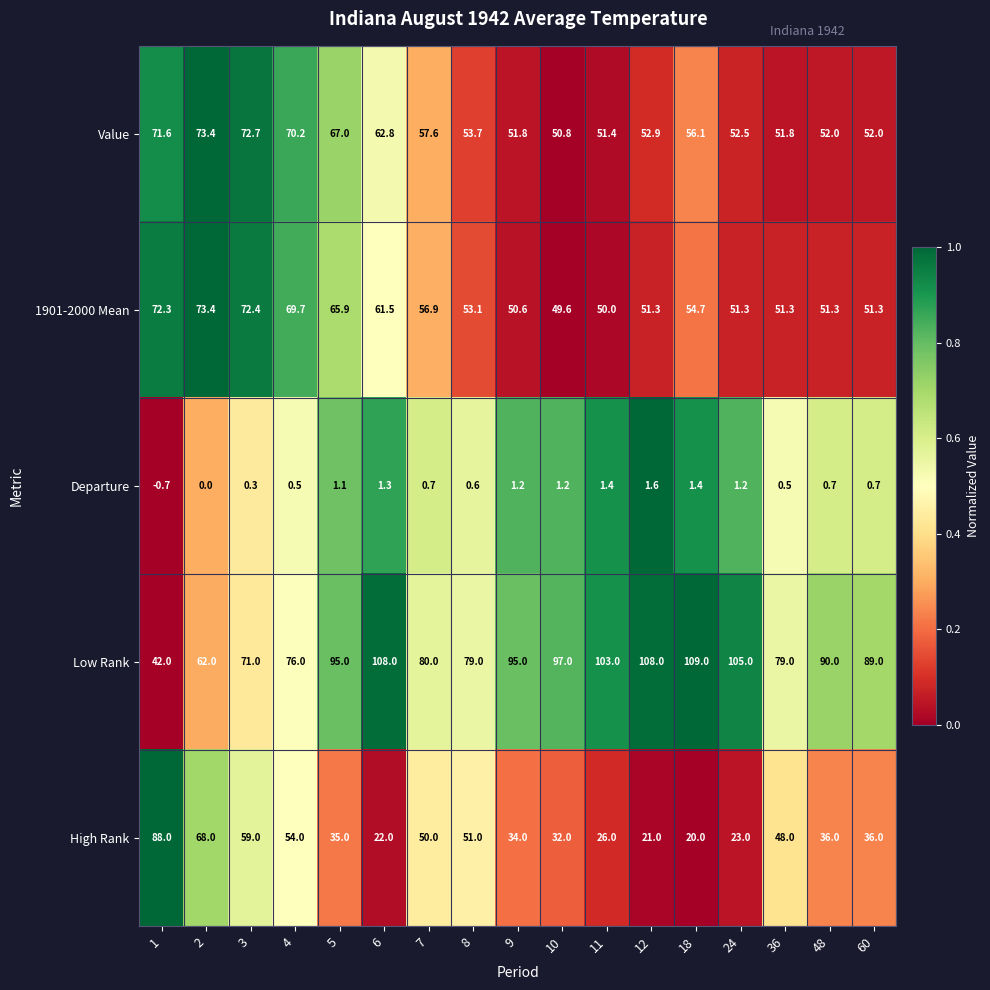

Rank the series at 8 from lowest to highest value.

Departure, High Rank, 1901-2000 Mean, Value, Low Rank